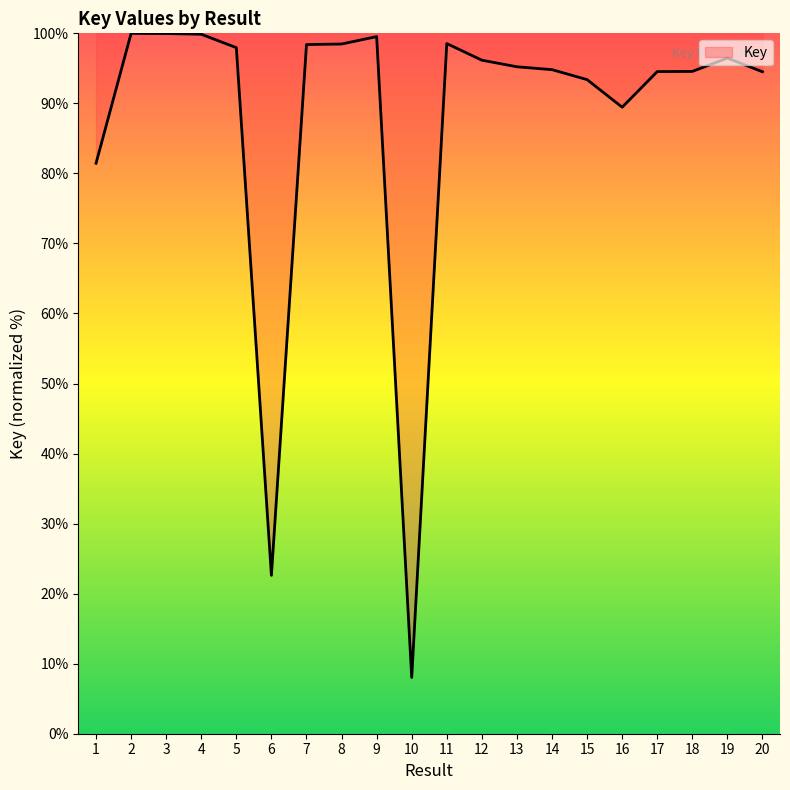

What is the smallest value displayed?

8.0